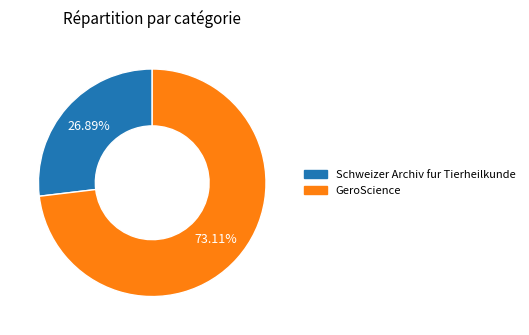

Which category has the biggest portion of the pie?

GeroScience